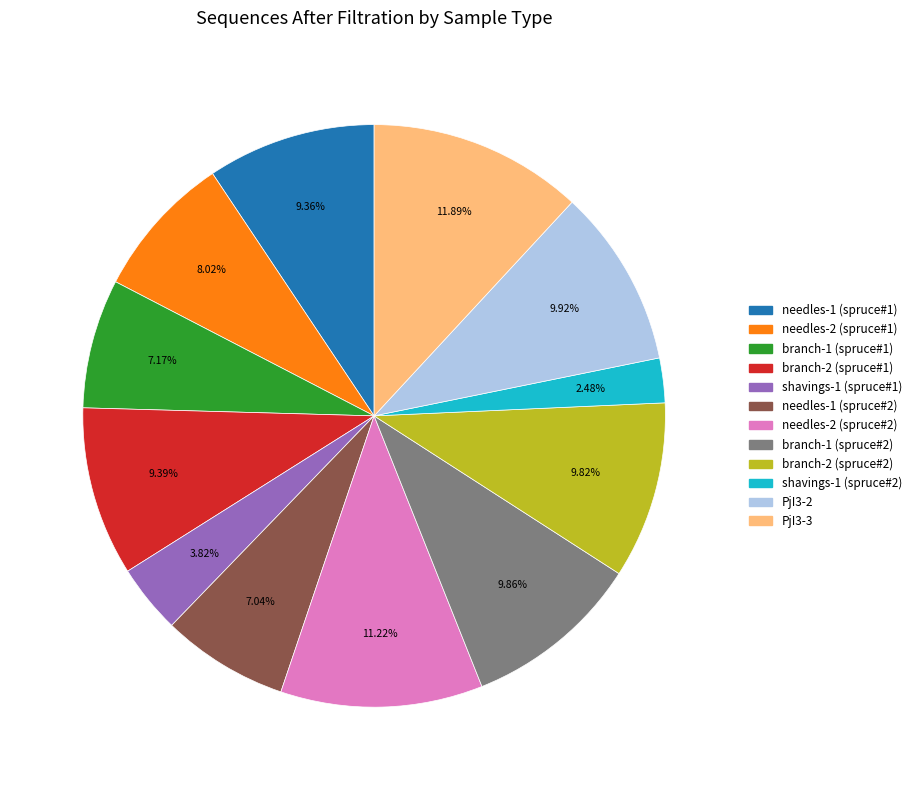

Does any single category account for the majority?

No